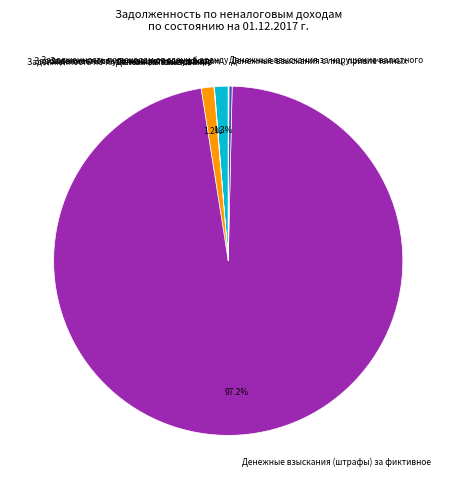

To the nearest percent, what portion does Денежные взыскания (штрафы) за фиктивное represent?

97%